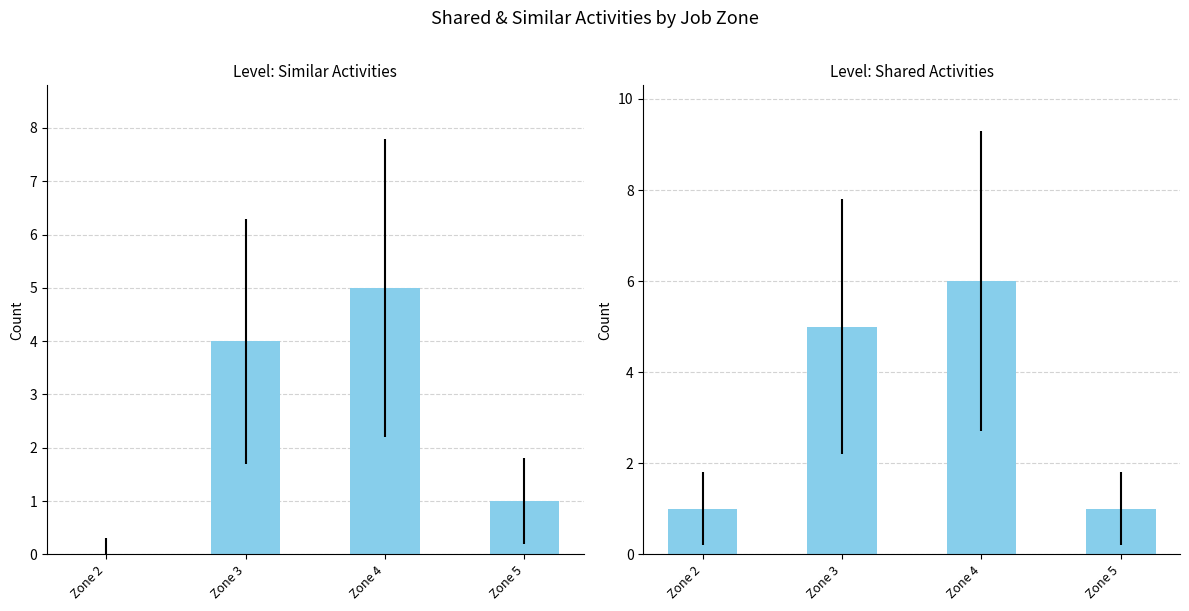

Reading left to right, extract all data points from this chart.

Similar Activities: Zone 2=0	Zone 3=4	Zone 4=5	Zone 5=1
Shared Activities: Zone 2=1	Zone 3=5	Zone 4=6	Zone 5=1